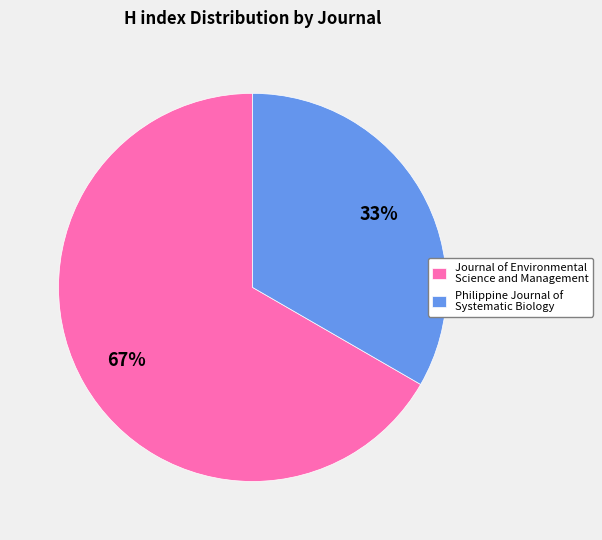

To the nearest percent, what percentage of the pie is Journal of Environmental Science and Management?

67%